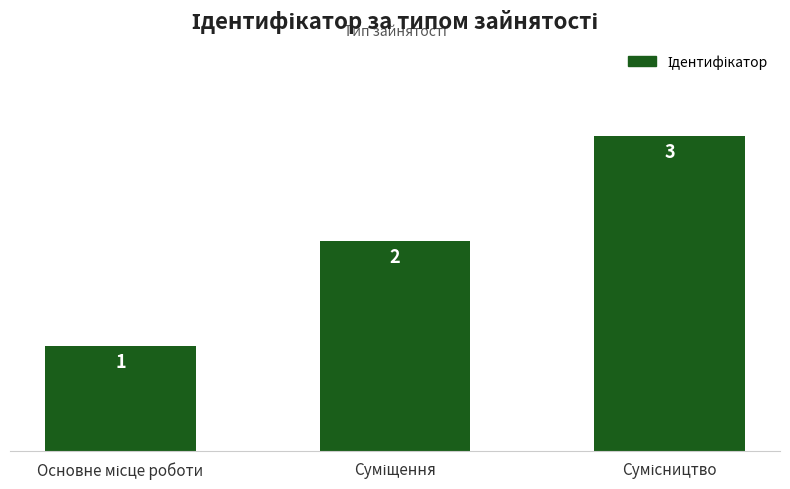

What is the maximum value shown in the chart?

3